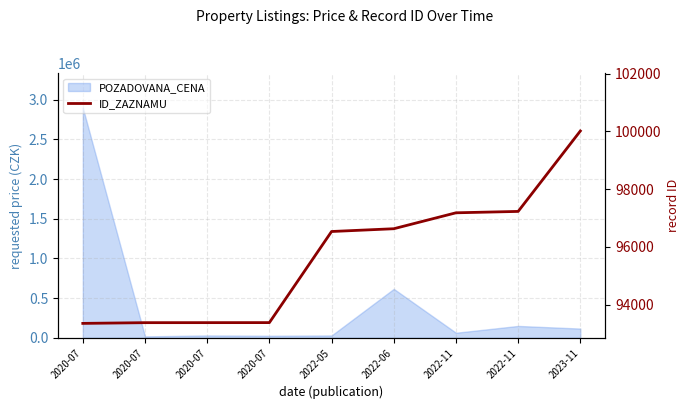

The chart shows a value of 96632 at 2022-06. True or false?

True